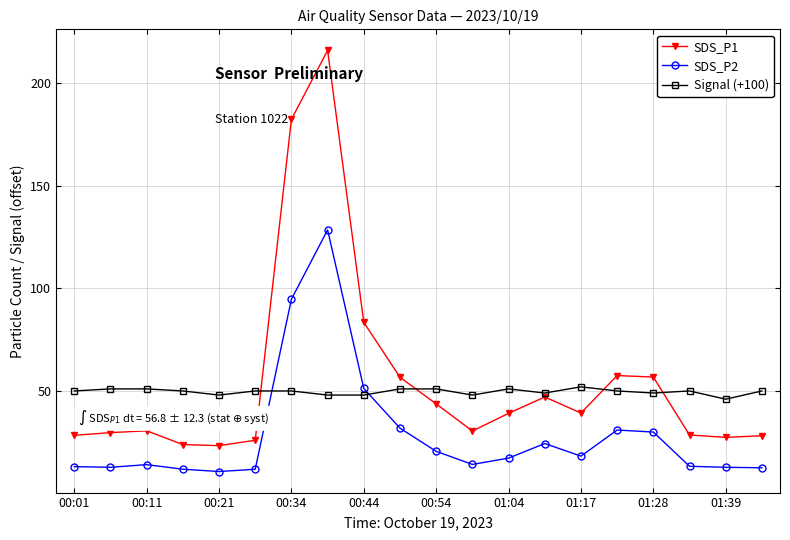

What is the value of the Signal (+100) point at the 4th from the left?

50.0